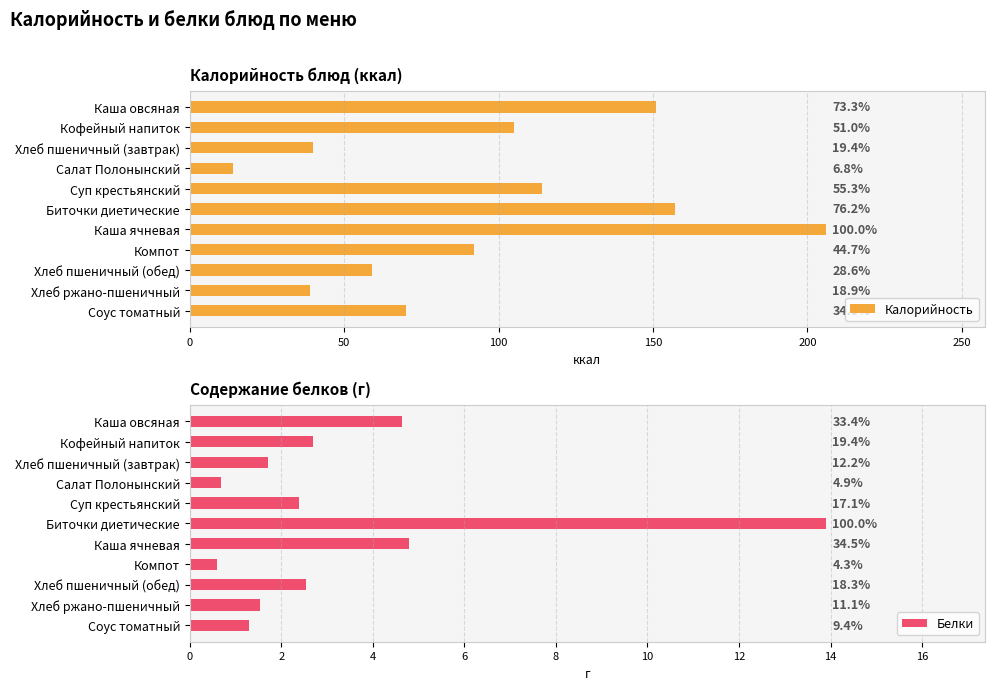

Reading left to right, what are all the values shown in this chart?

Калорийность: 151.0	105.0	40.0	14.0	114.0	157.0	206.0	92.0	59.0	39.0	70.0
Белки: 4.6	2.7	1.7	0.7	2.4	13.9	4.8	0.6	2.5	1.5	1.3